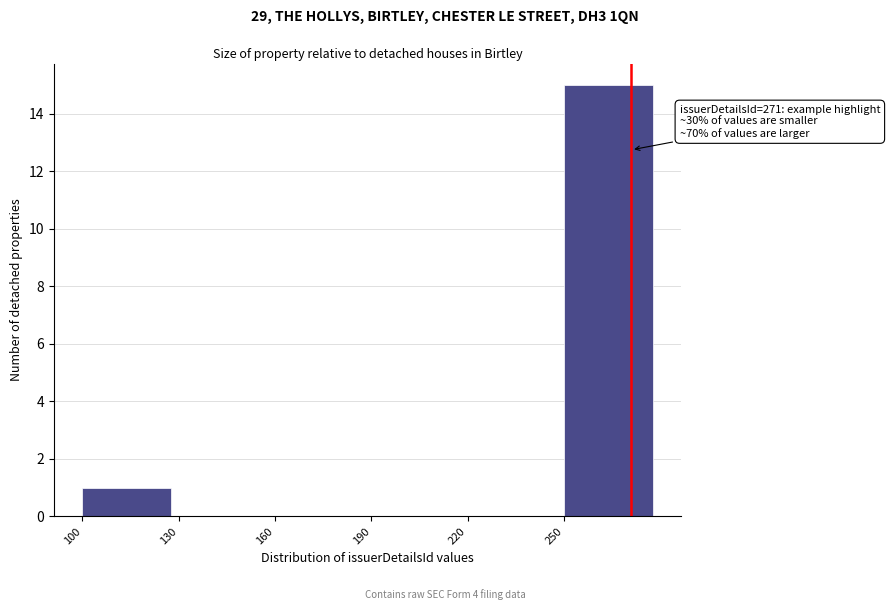

Which range on the x-axis has the tallest bar?

250 to 280